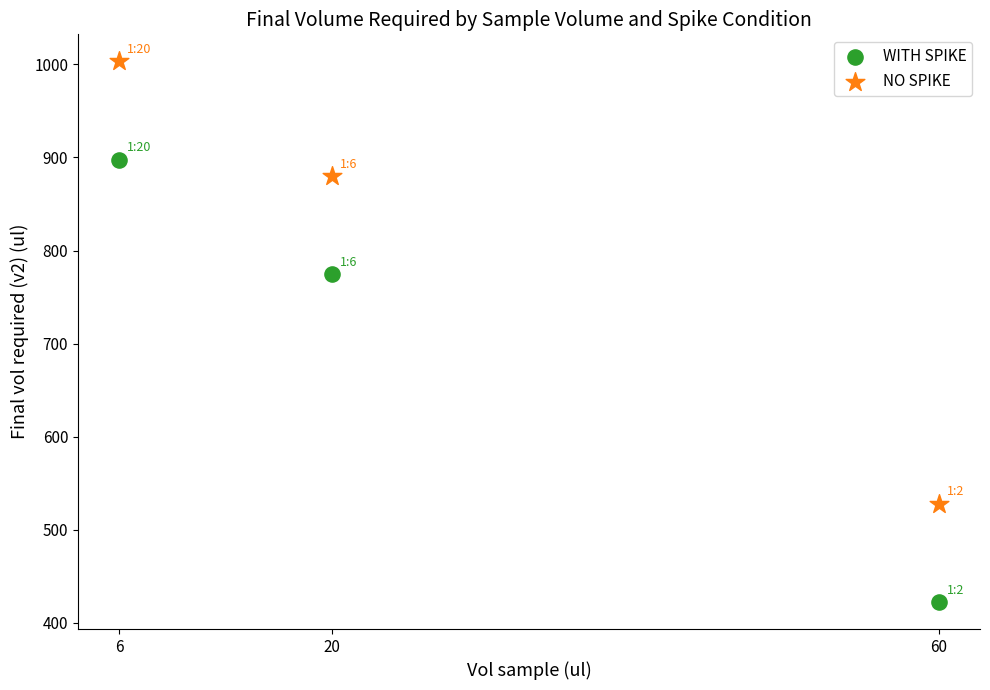

Across all data points, what is the range of Y values (max minus min)?

580.8